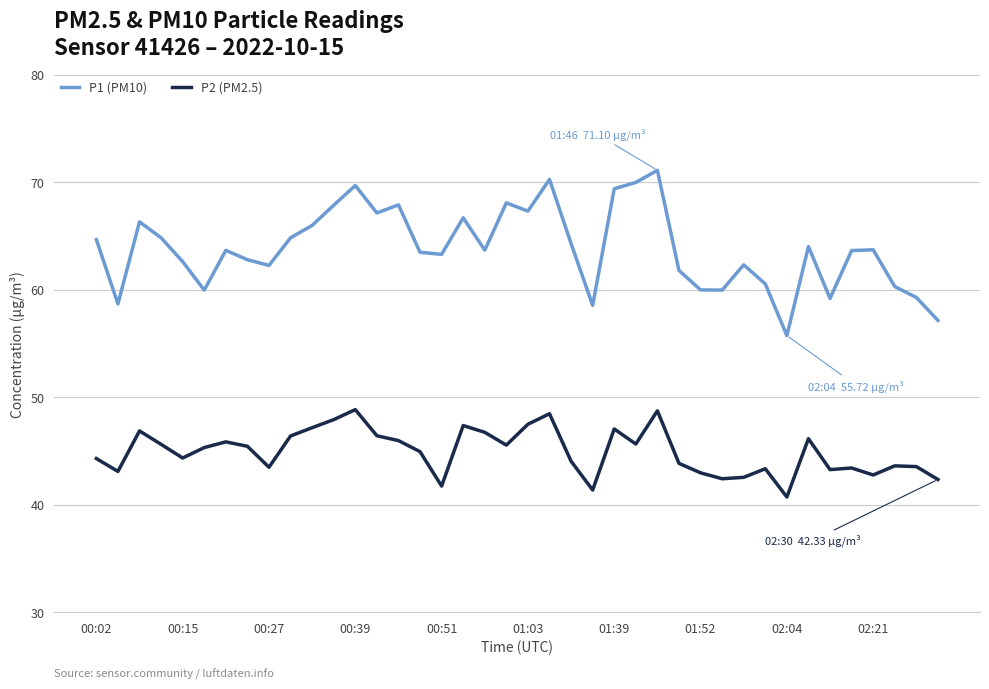

What is the average value of the P1 (PM10) series?

63.8